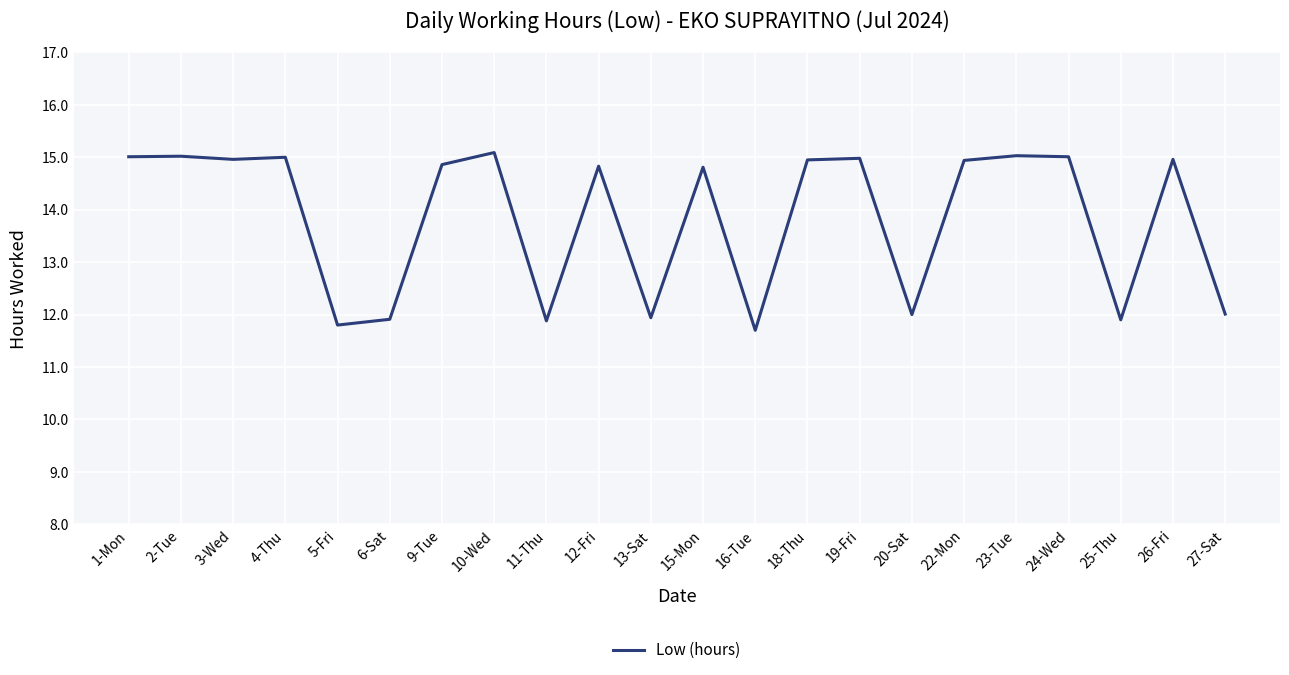

What is the difference between the maximum and minimum values?

3.4